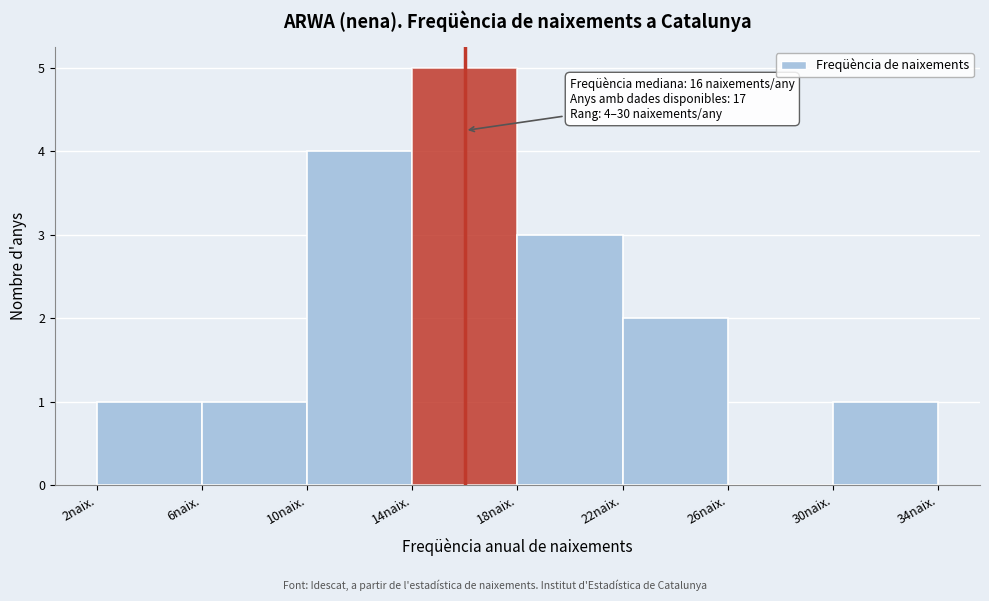

Over which range of the x-axis is the bar tallest?

14 to 18